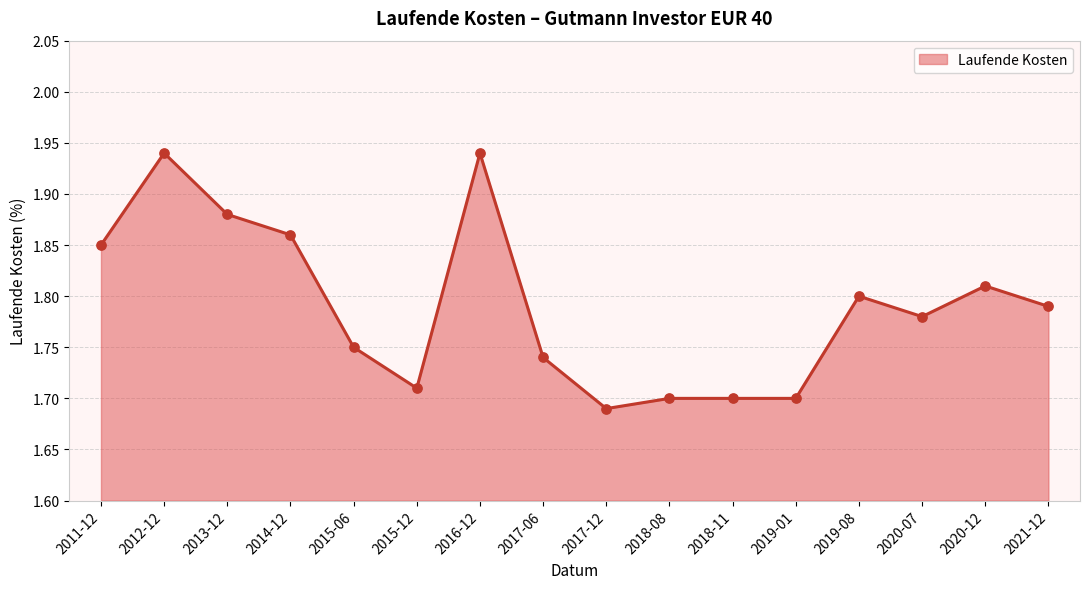

Between 2019-08 and 2014-12, which is larger?

2014-12